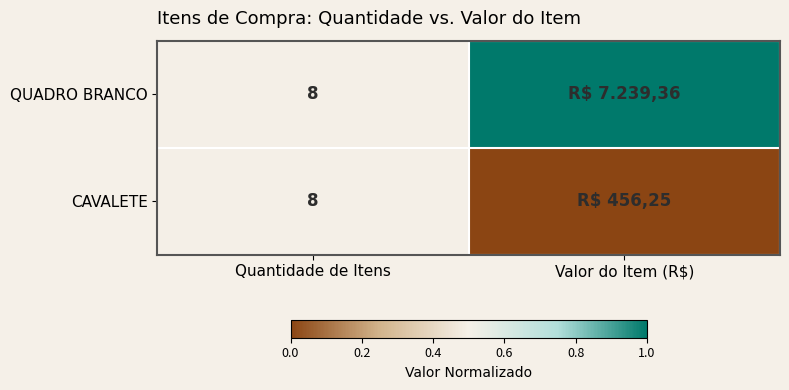

Is it true that CAVALETE equals 5 at Quantidade de Itens?

False